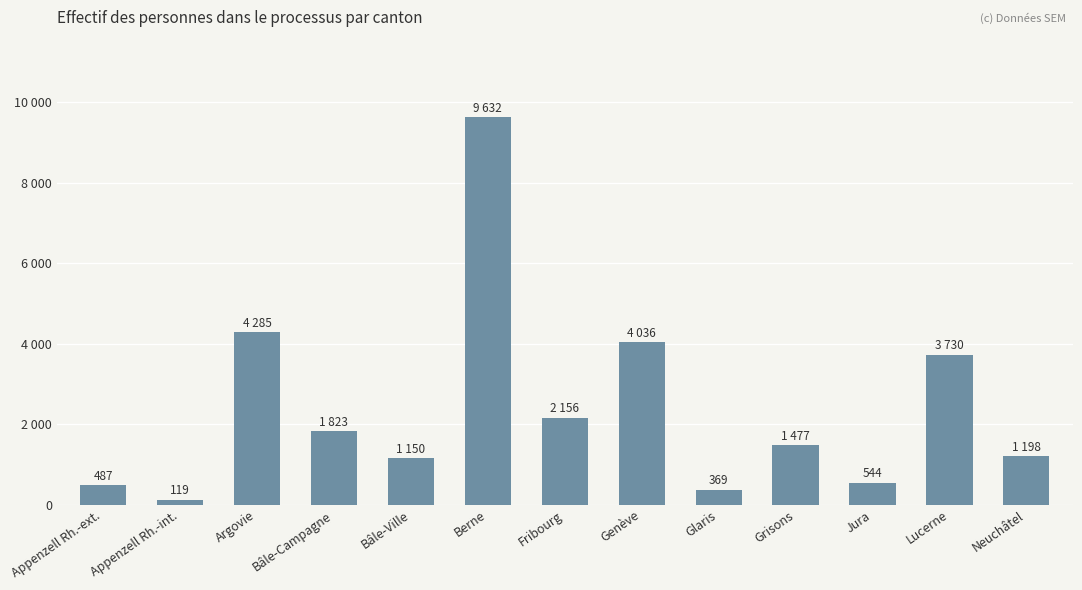

How many bars are there in total?

13